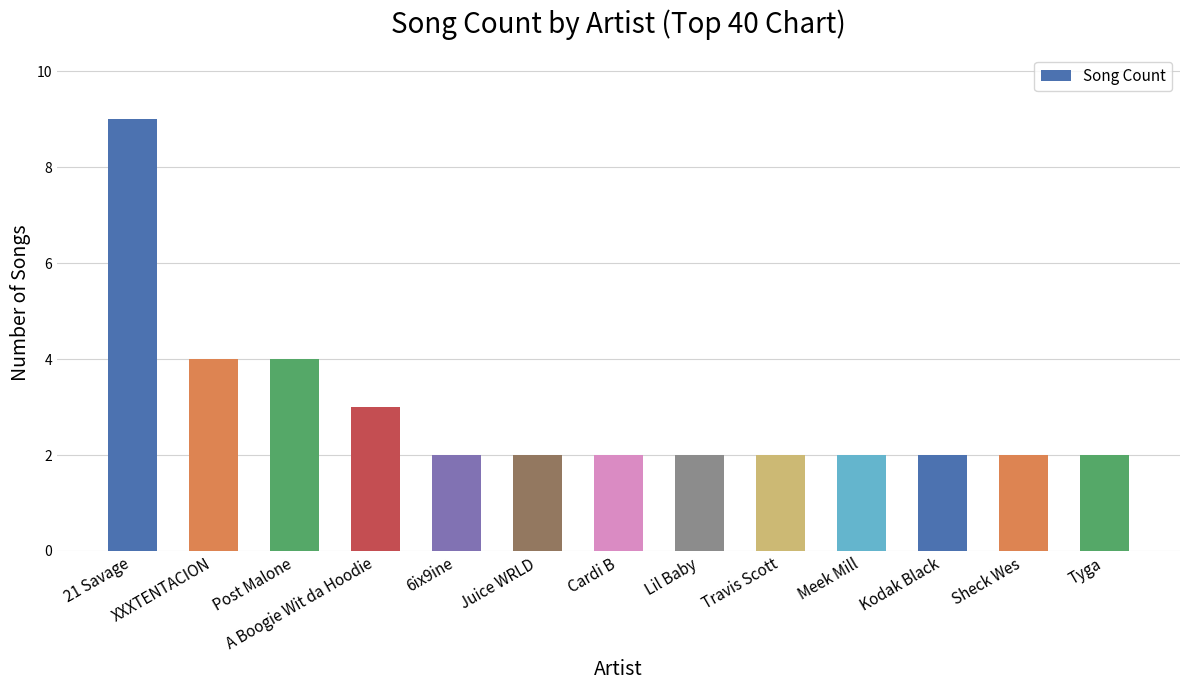

What is the sum of all values?

38